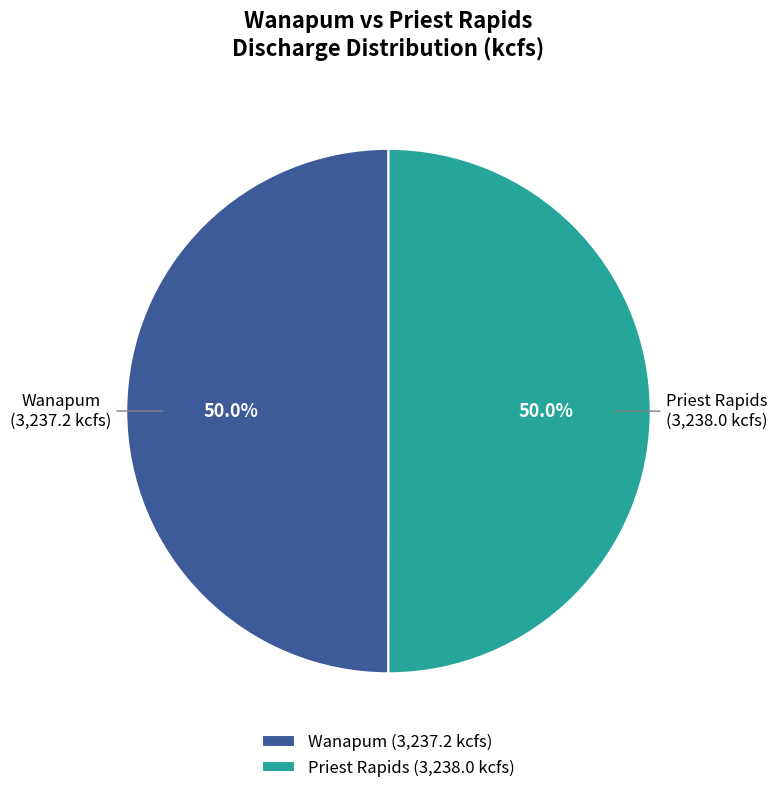

Approximately how many times larger is the value at Wanapum (3,237.2 kcfs) compared to Priest Rapids (3,238.0 kcfs)?

1.0